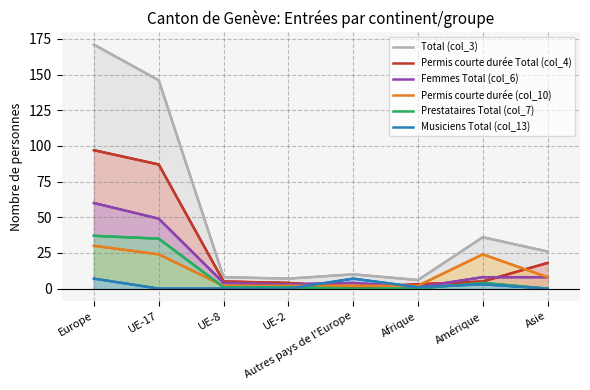

Which category has the highest value across all series?

Europe